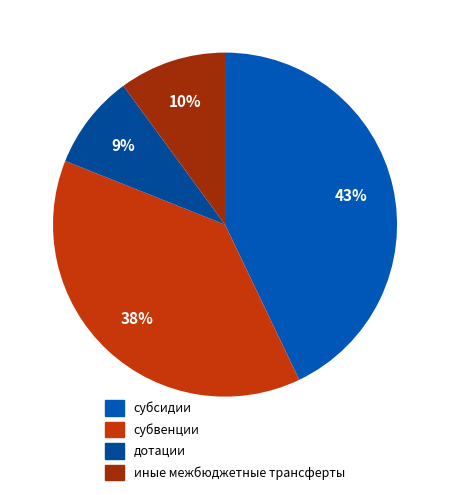

What portion of the pie excludes дотации?

91.1%